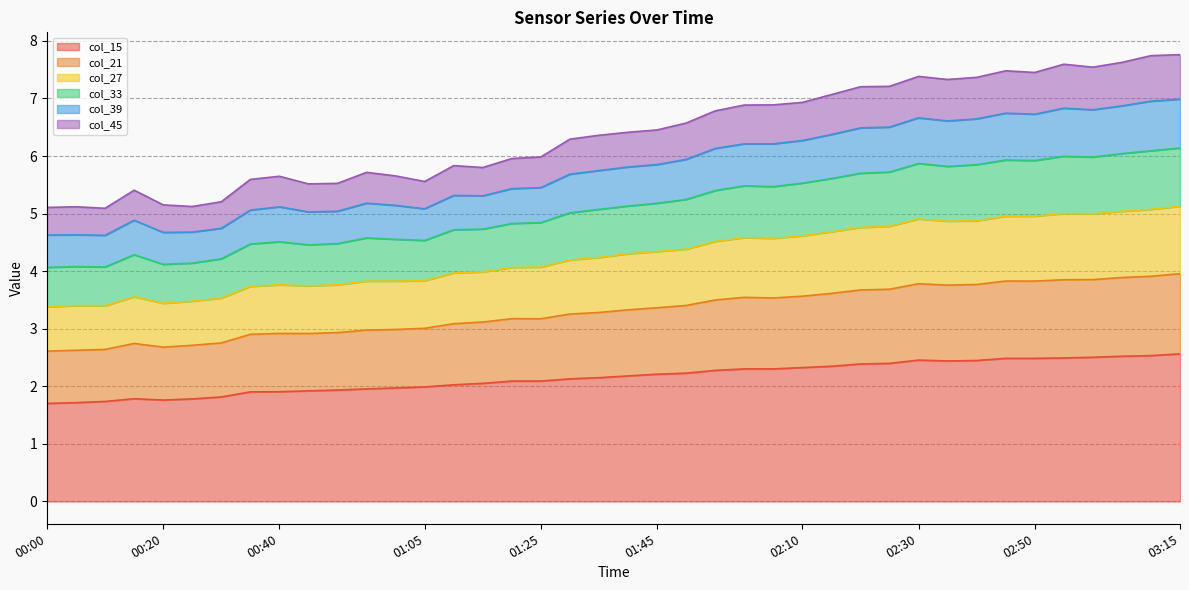

The col_15 series shows 2.4 at 02:20. True or false?

True